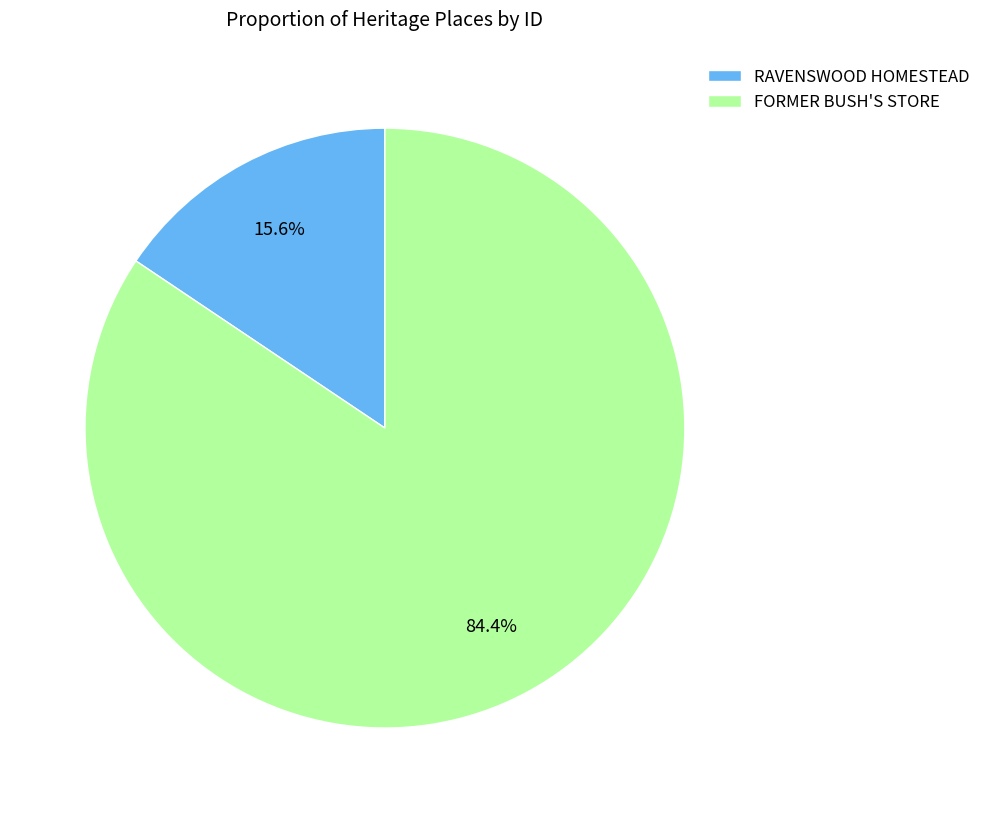

To the nearest percent, what is the combined percentage of FORMER BUSH'S STORE and RAVENSWOOD HOMESTEAD?

100%